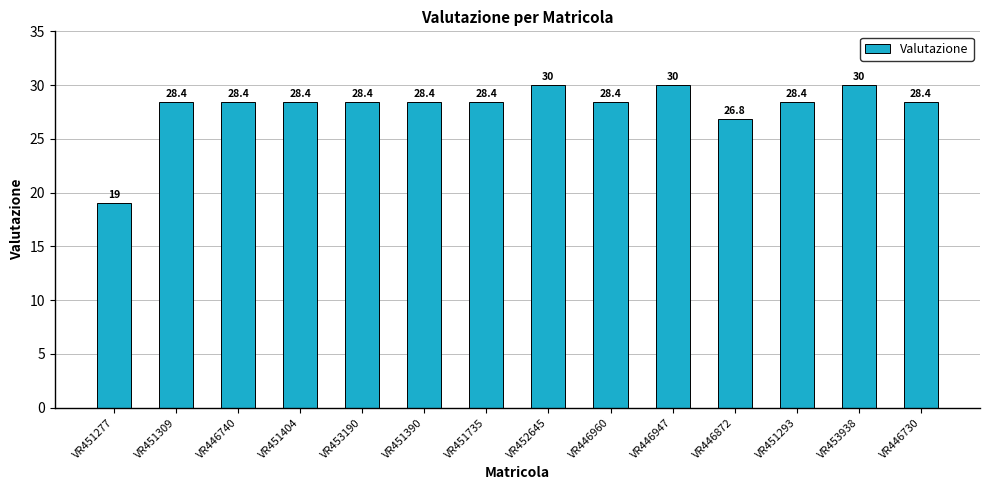

What value does the data have at VR446960?

28.4